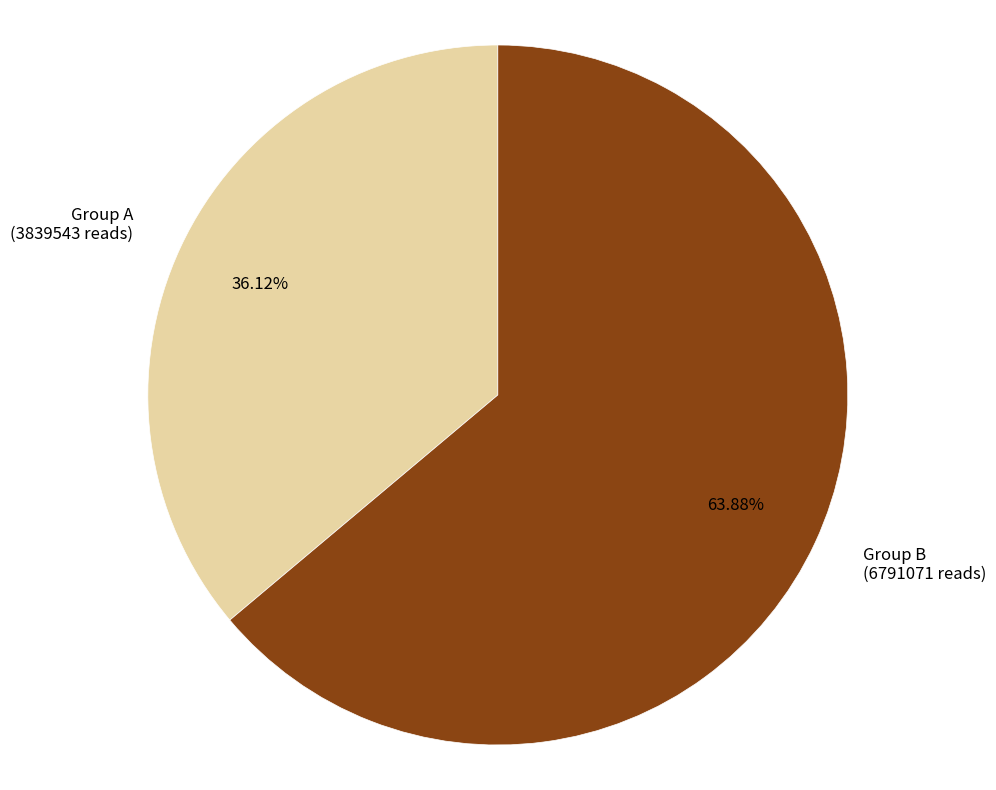

How many slices are in this pie chart?

2